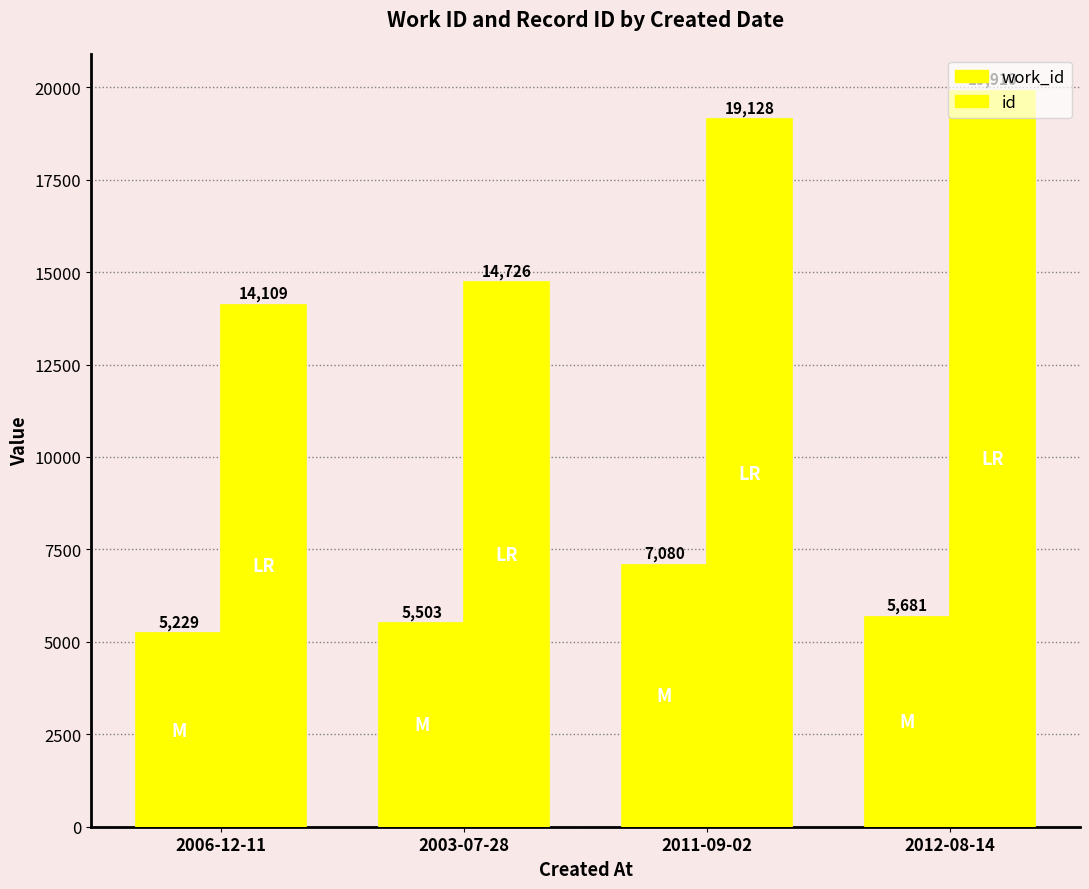

Count the number of categories in the chart.

4